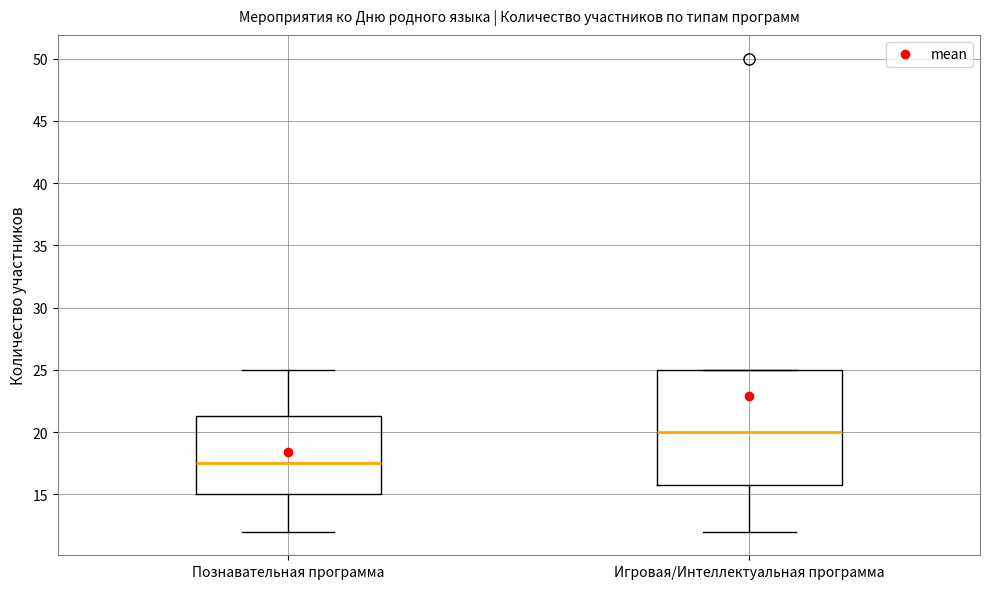

Which box has the highest median line?

Игровая/Интеллектуальная программа